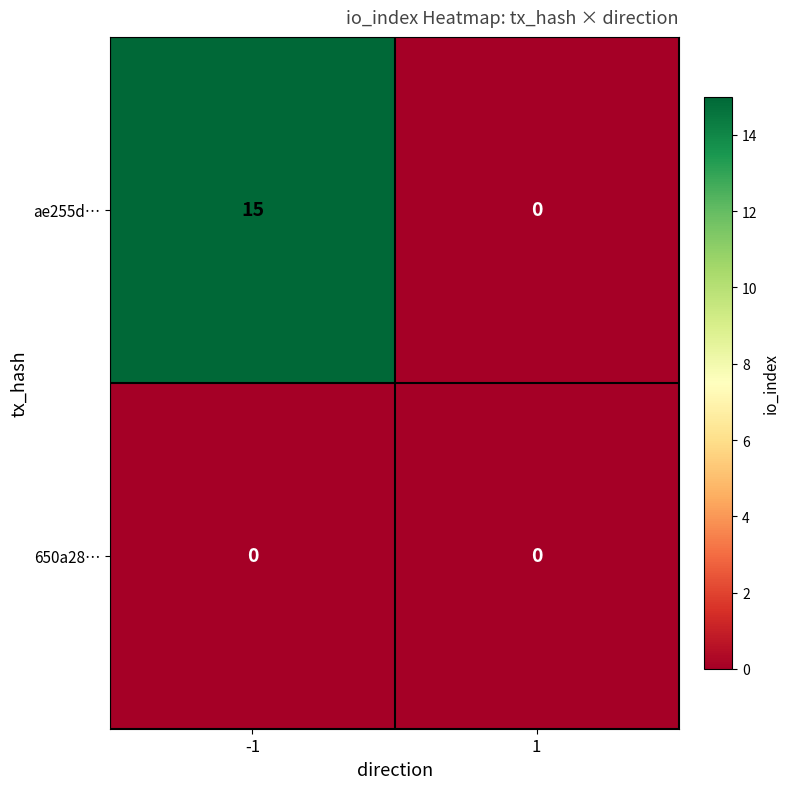

The value of 650a28… at 1 is 0. True or false?

True